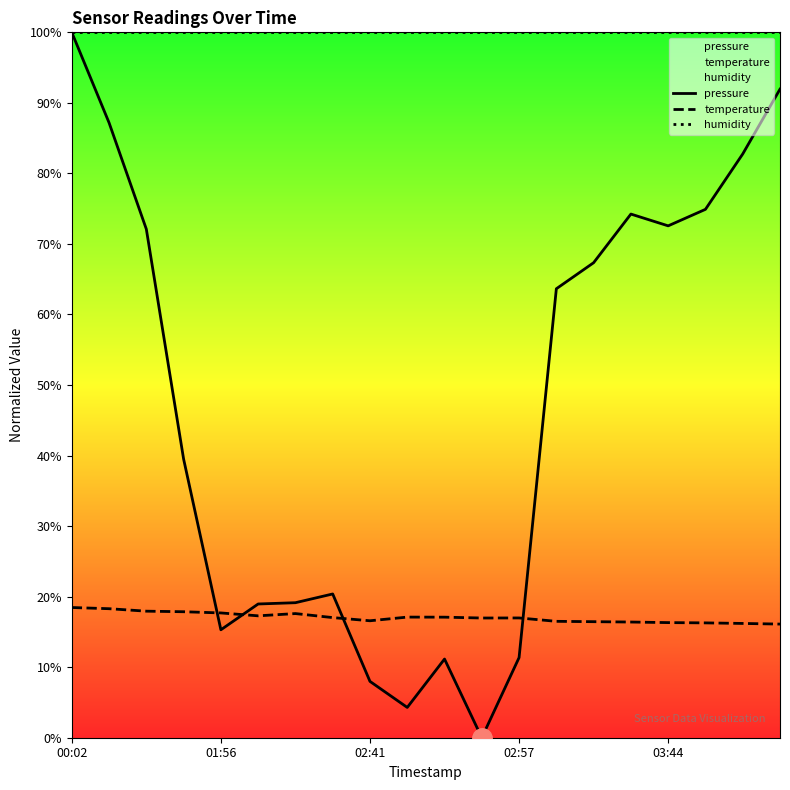

At 9, list the series in order from largest to smallest.

humidity, temperature, pressure